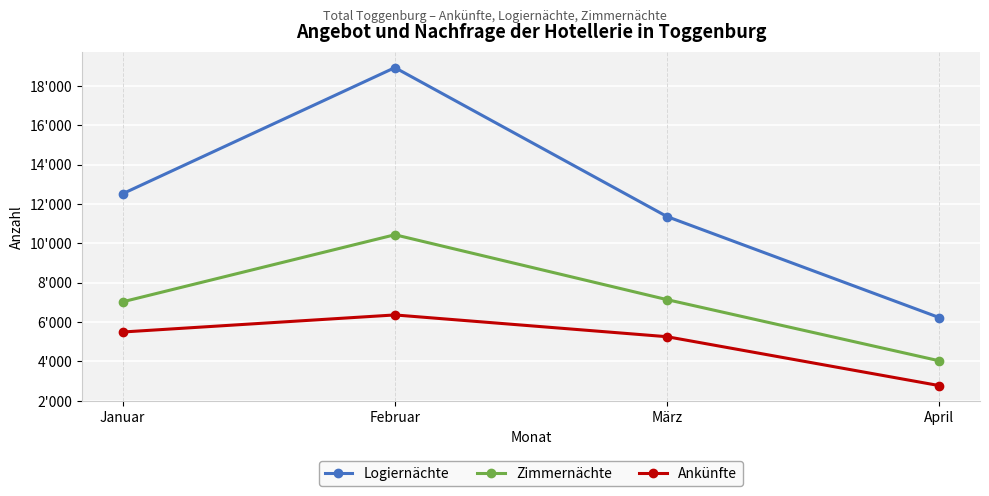

What are all the series names shown in the legend?

Logiernächte, Zimmernächte, Ankünfte